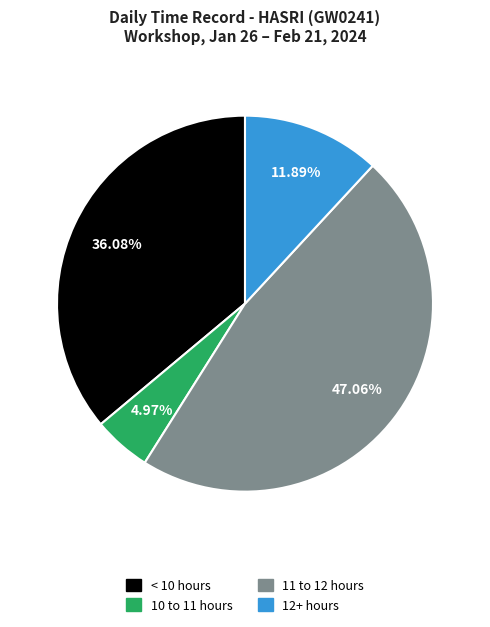

Is there a majority slice in this chart?

No